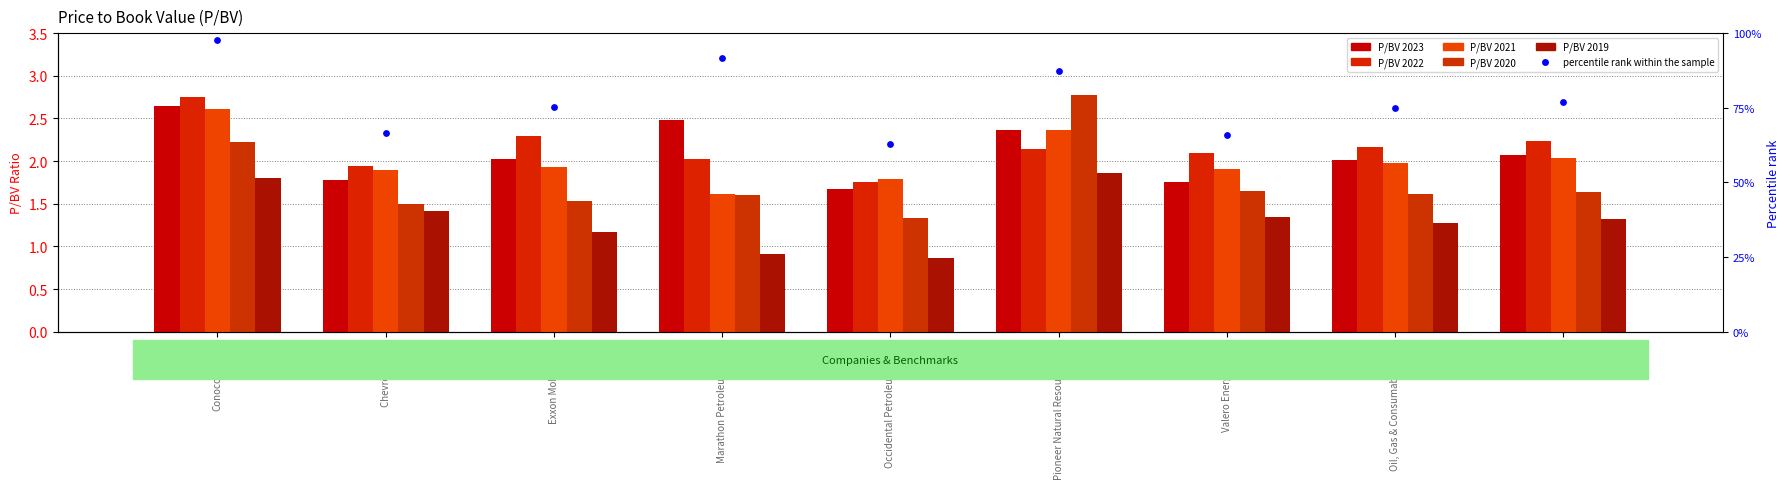

Between Energy and Exxon Mobil Corp., which is larger?

Energy